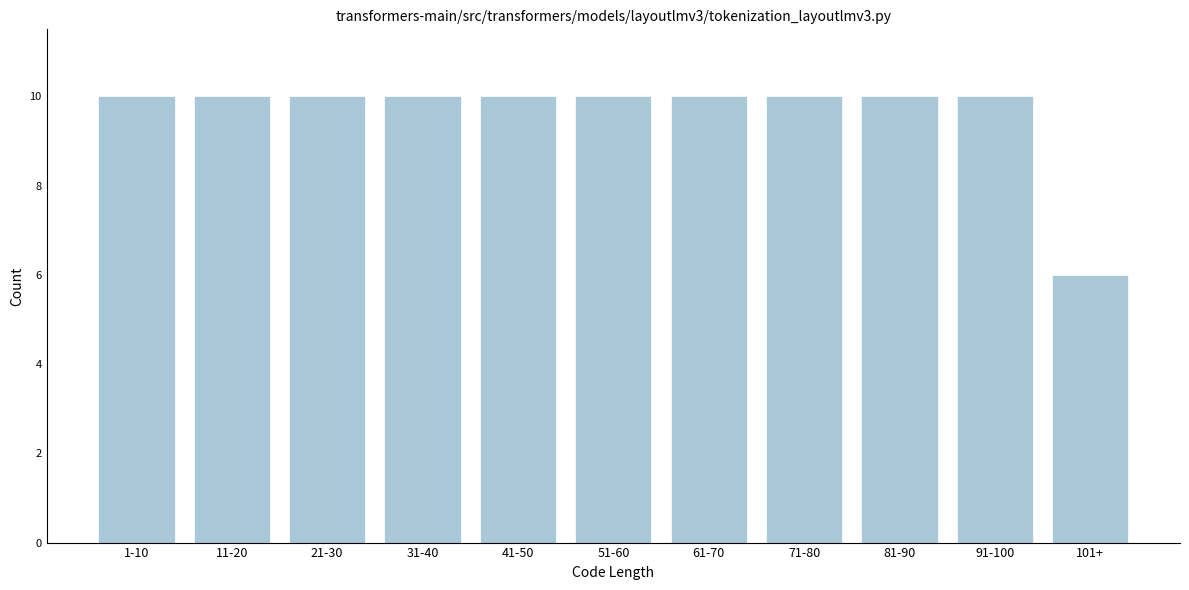

Reading right to left, what are all the values shown in this chart?

6	10	10	10	10	10	10	10	10	10	10